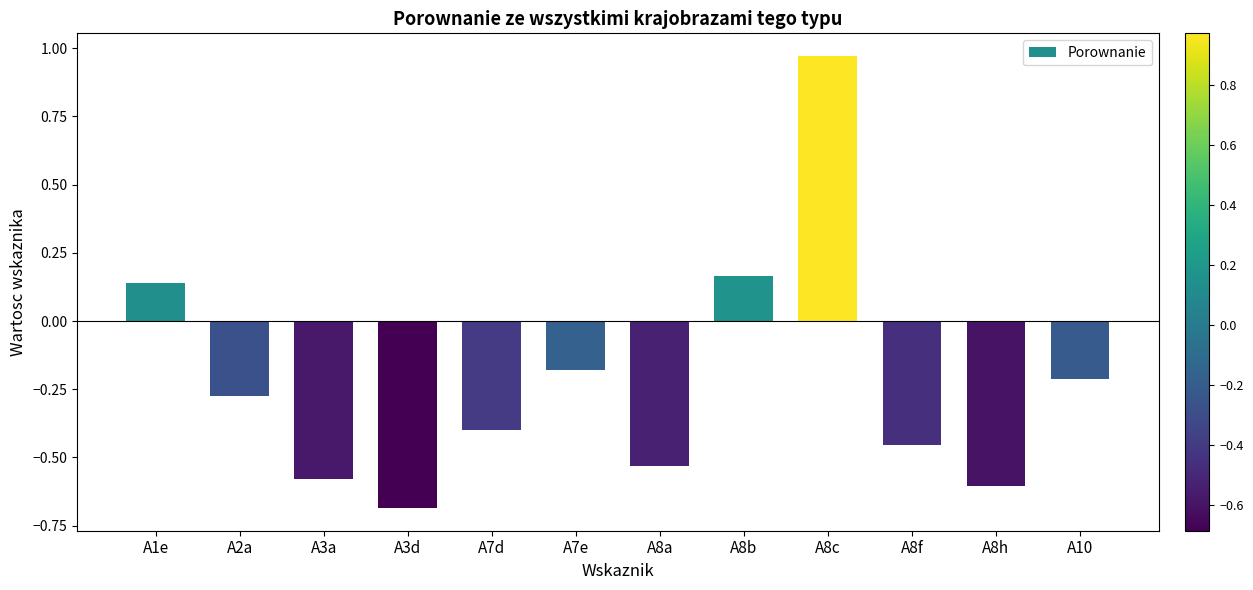

The value at A10 is -0.1. True or false?

False